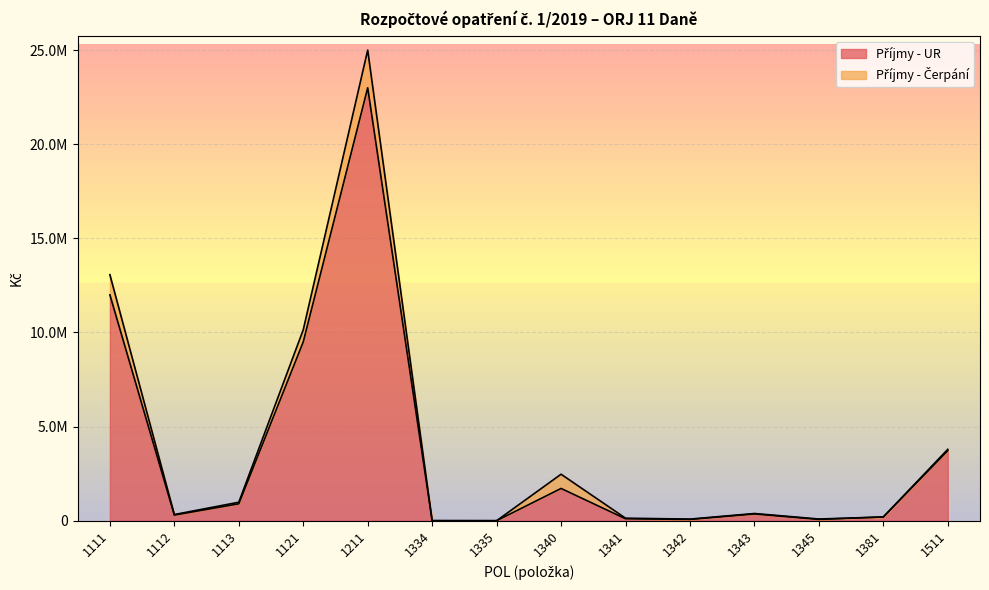

What is the value of the 1st point from the left?

12000000